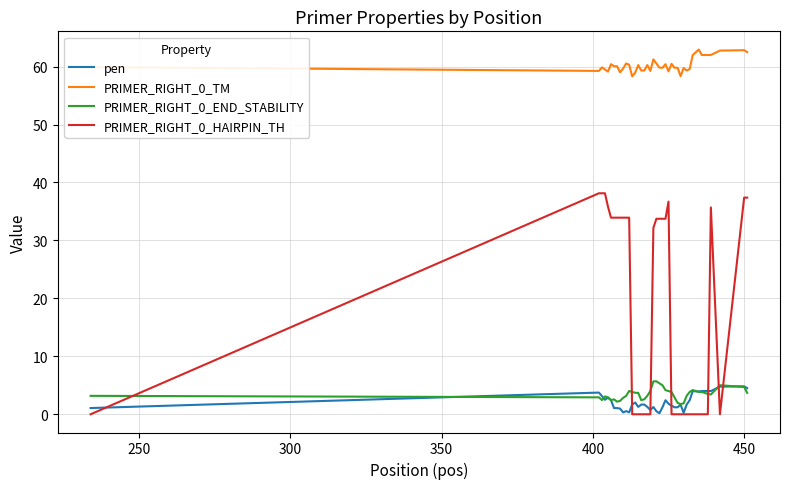

True or false: PRIMER_RIGHT_0_END_STABILITY and PRIMER_RIGHT_0_TM cross at least once.

False